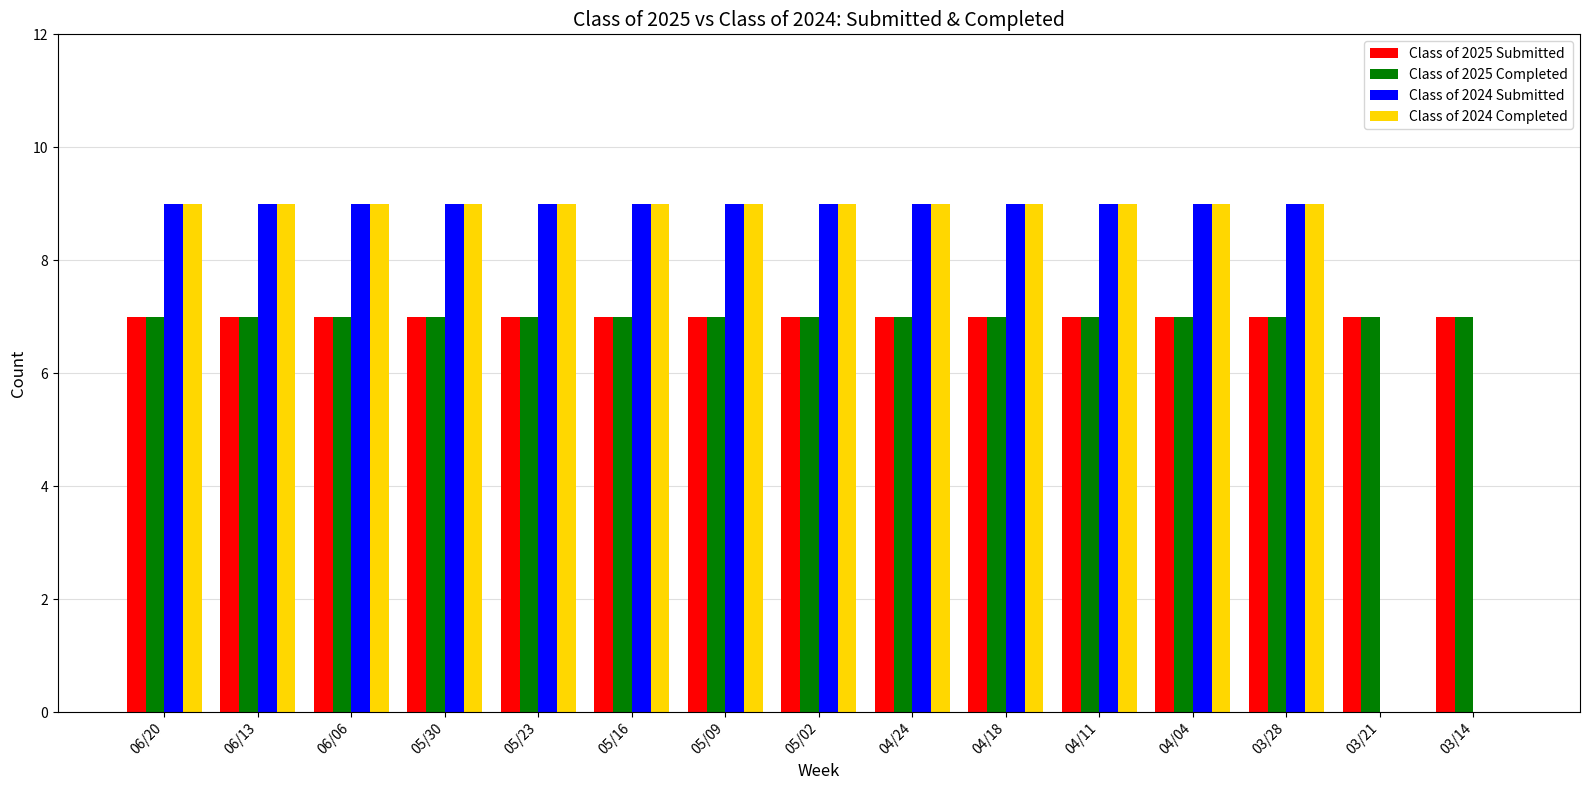

What is the sum of all Class of 2024 Completed values?

117